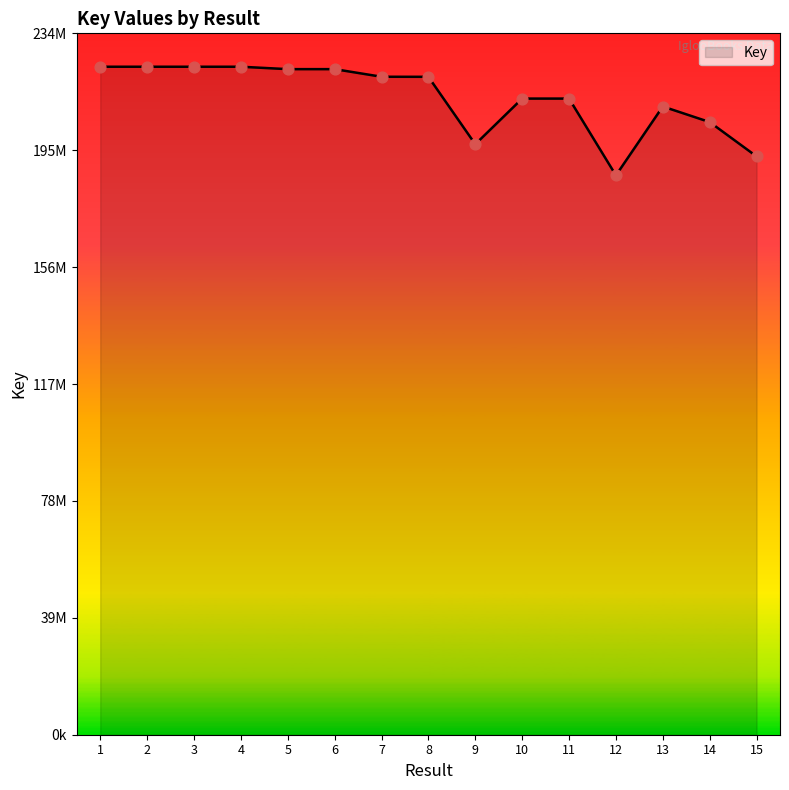

What is the change in value from 6 to 9?

-25105694